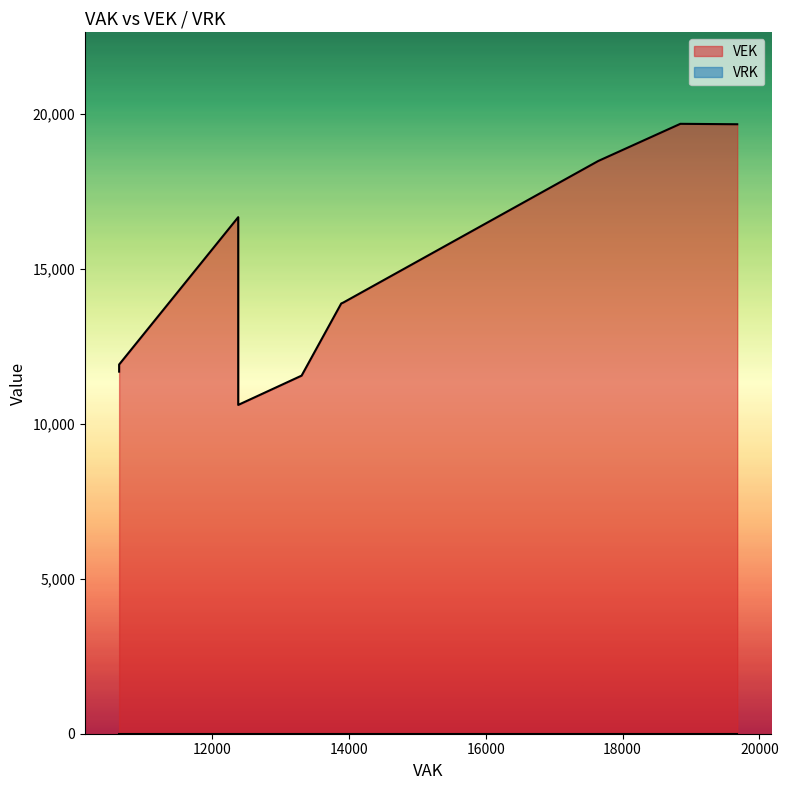

The VEK series shows 11560 at 13310. True or false?

True